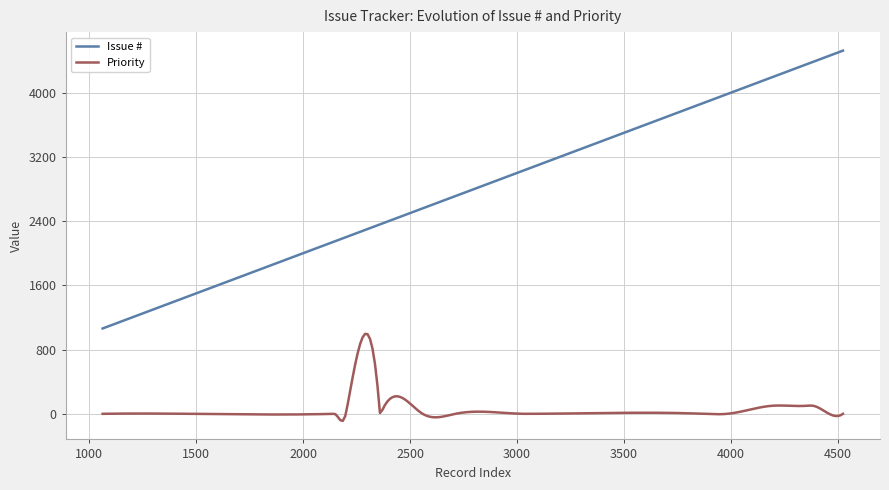

Count the number of data series in this chart.

2